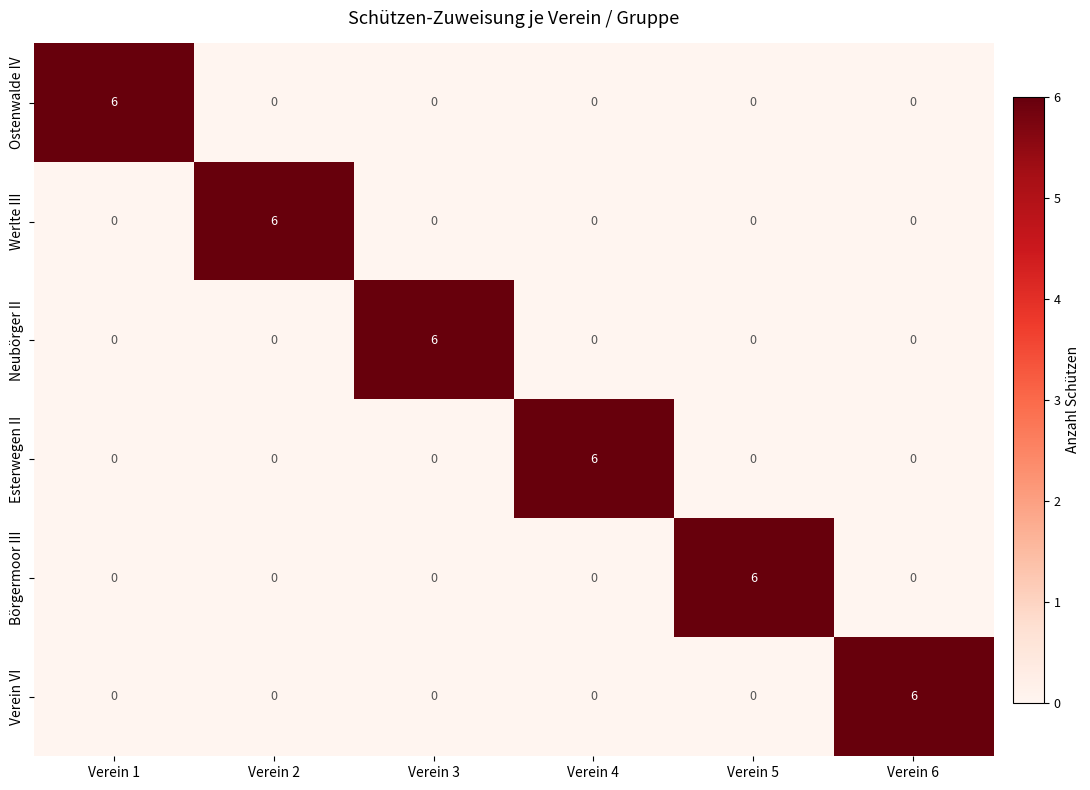

Read the Ostenwalde IV value at Verein 1.

6